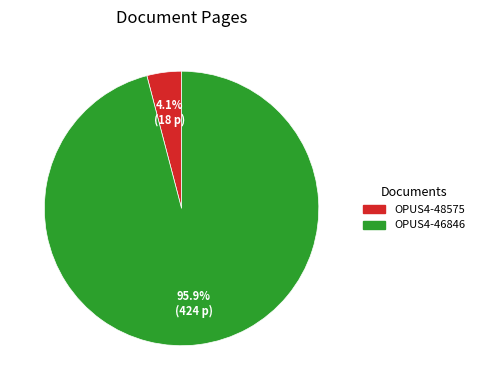

What percentage is the OPUS4-48575 slice, to the nearest percent?

4%